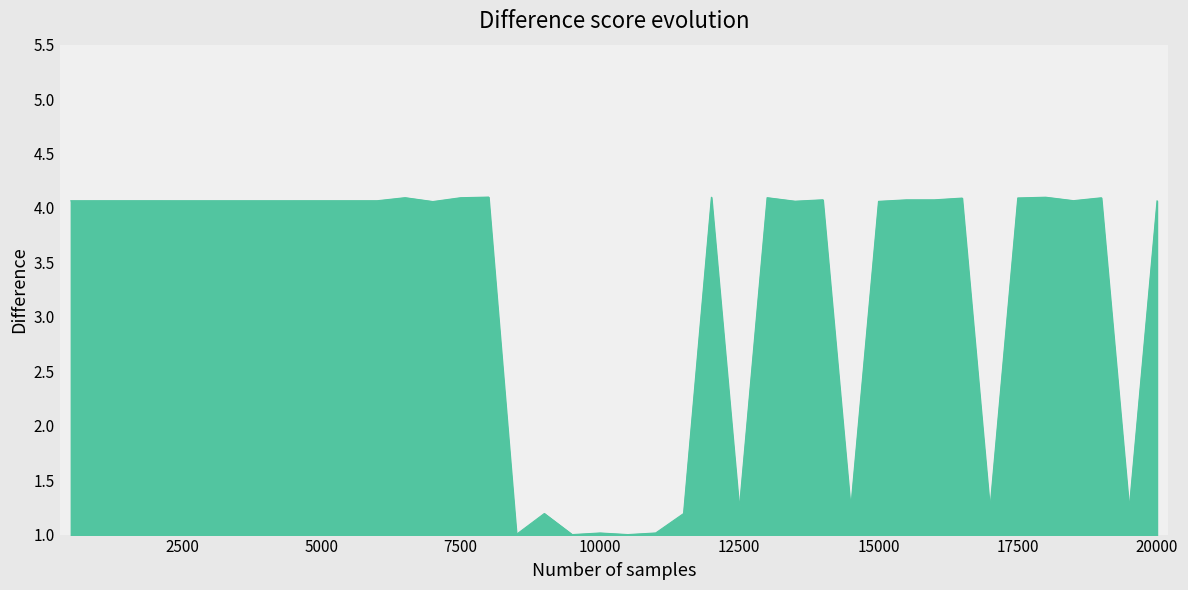

What is the difference between the maximum and minimum values?

3.1